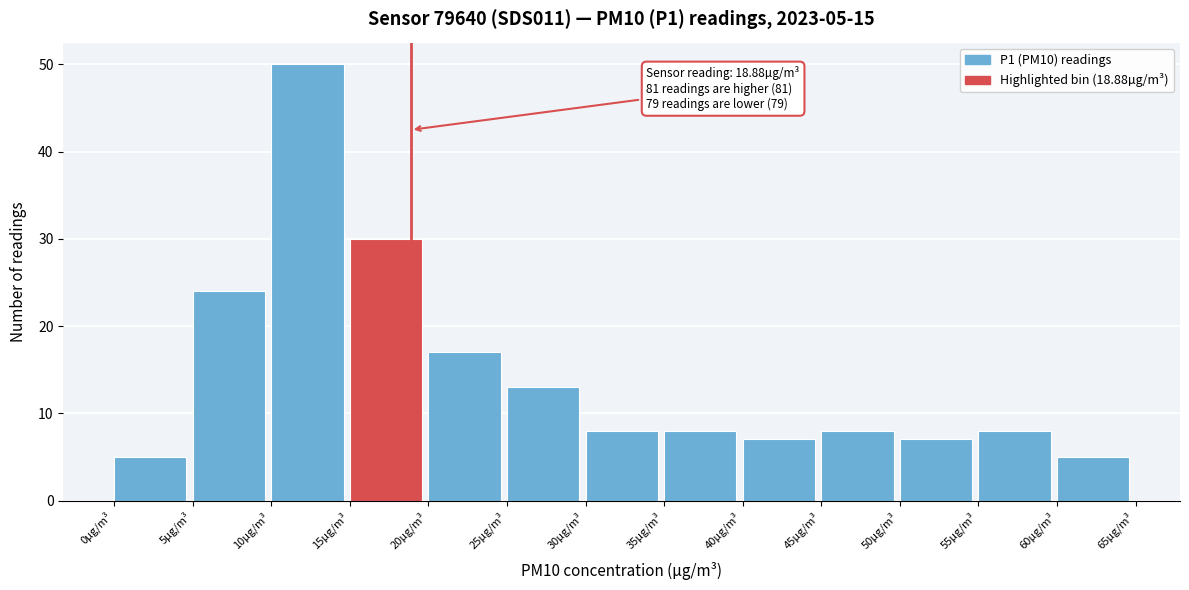

Which range on the x-axis has the tallest bar?

10 to 15